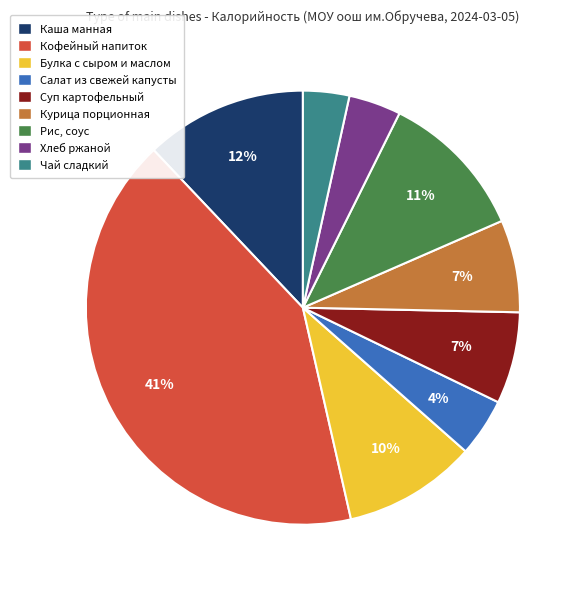

Combined, do Курица порционная and Хлеб ржаной account for over 50%?

No